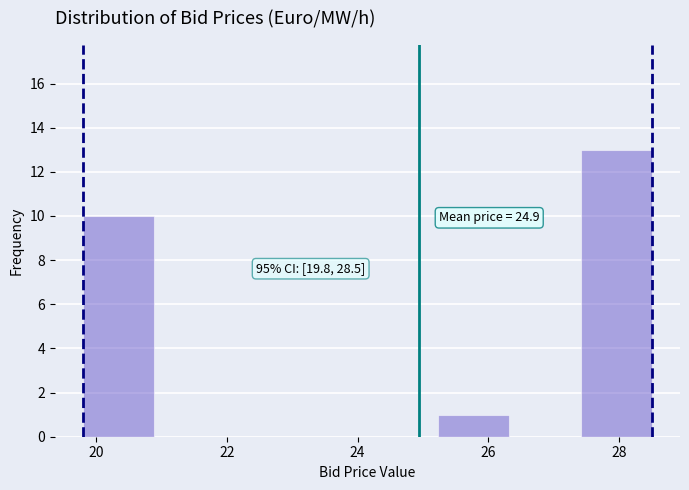

Which range on the x-axis has the tallest bar?

27.4 to 28.6